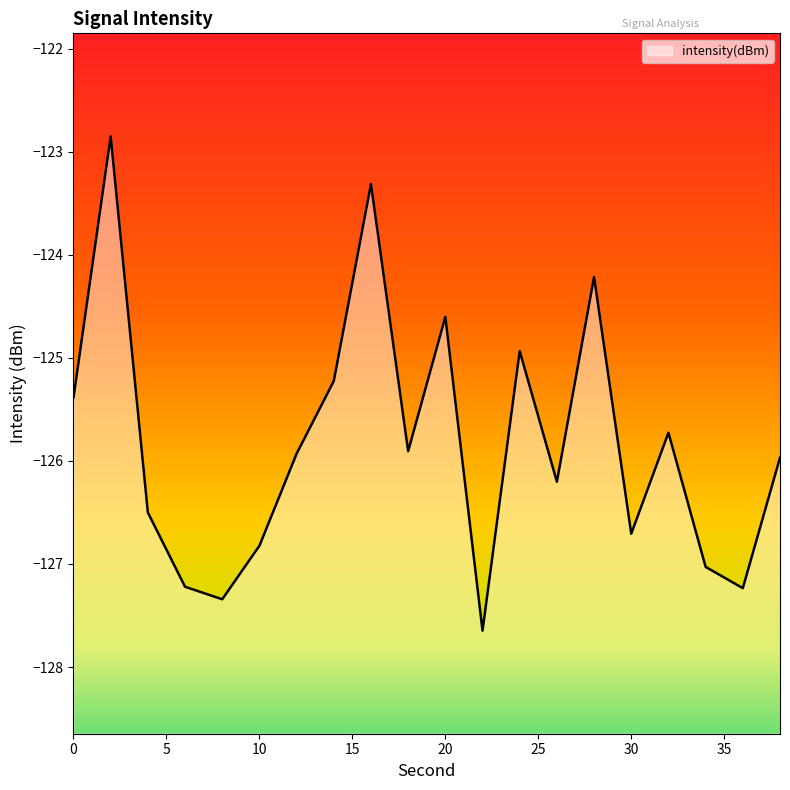

What is the minimum value shown in the chart?

-127.6